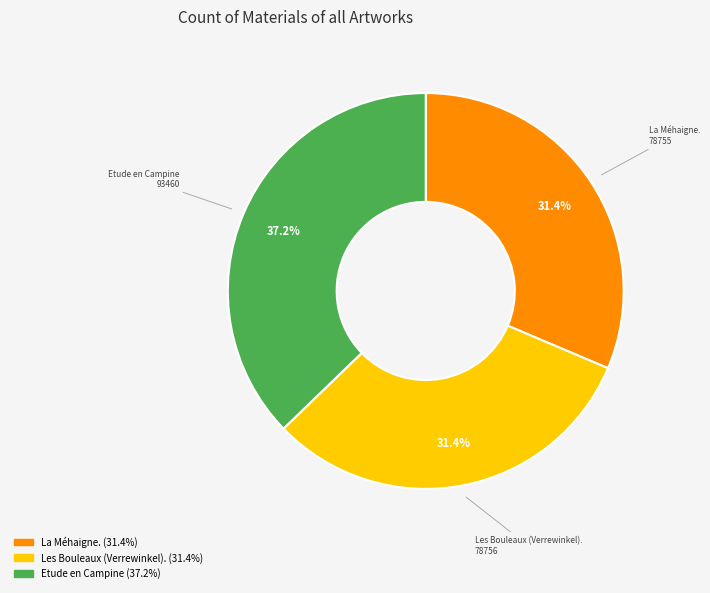

Approximately how many times larger is the value at La Méhaigne. compared to Les Bouleaux (Verrewinkel).?

1.0